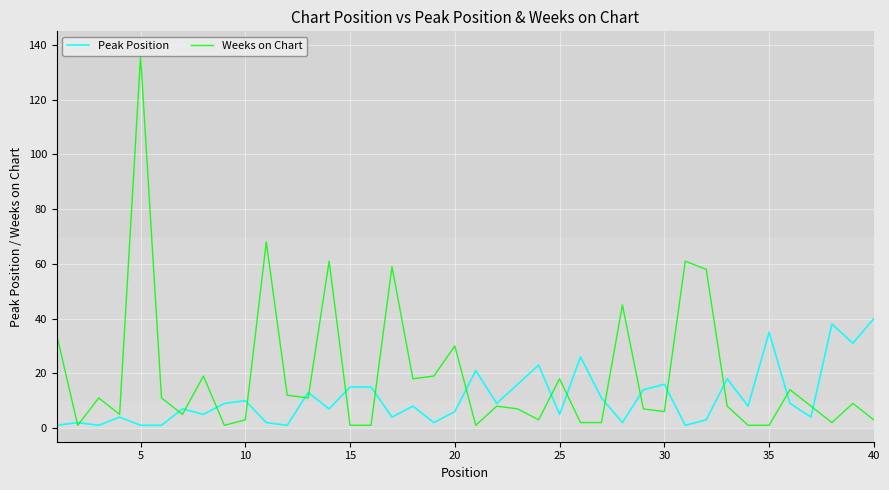

Which series has the largest range (max minus min)?

Weeks on Chart